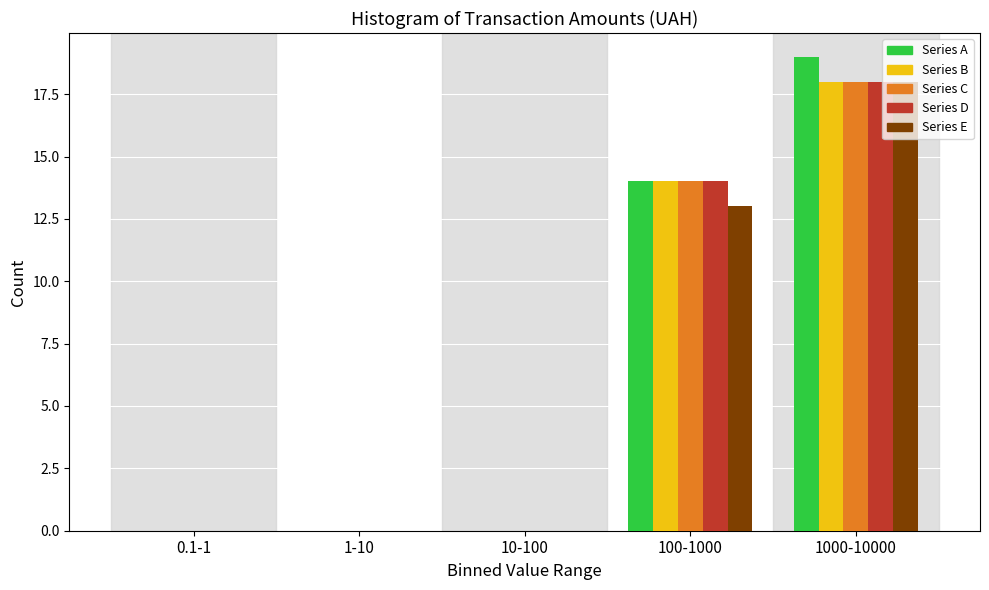

Reading right to left, extract all data points from this chart.

Series A: 1000-10000=19	100-1000=14	10-100=0	1-10=0	0.1-1=0
Series B: 1000-10000=18	100-1000=14	10-100=0	1-10=0	0.1-1=0
Series C: 1000-10000=18	100-1000=14	10-100=0	1-10=0	0.1-1=0
Series D: 1000-10000=18	100-1000=14	10-100=0	1-10=0	0.1-1=0
Series E: 1000-10000=18	100-1000=13	10-100=0	1-10=0	0.1-1=0